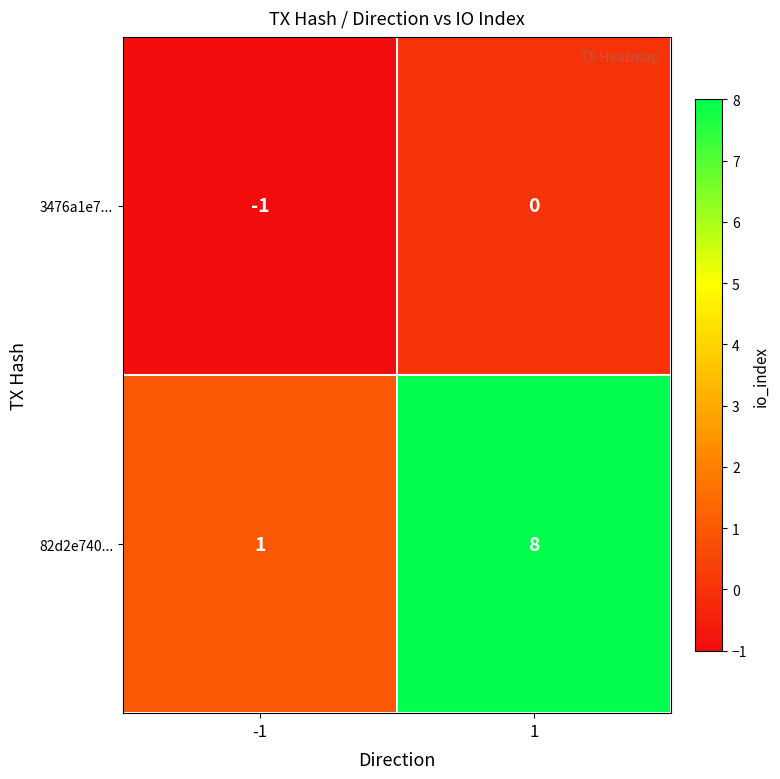

At 1, list the series in order from smallest to largest.

3476a1e7..., 82d2e740...